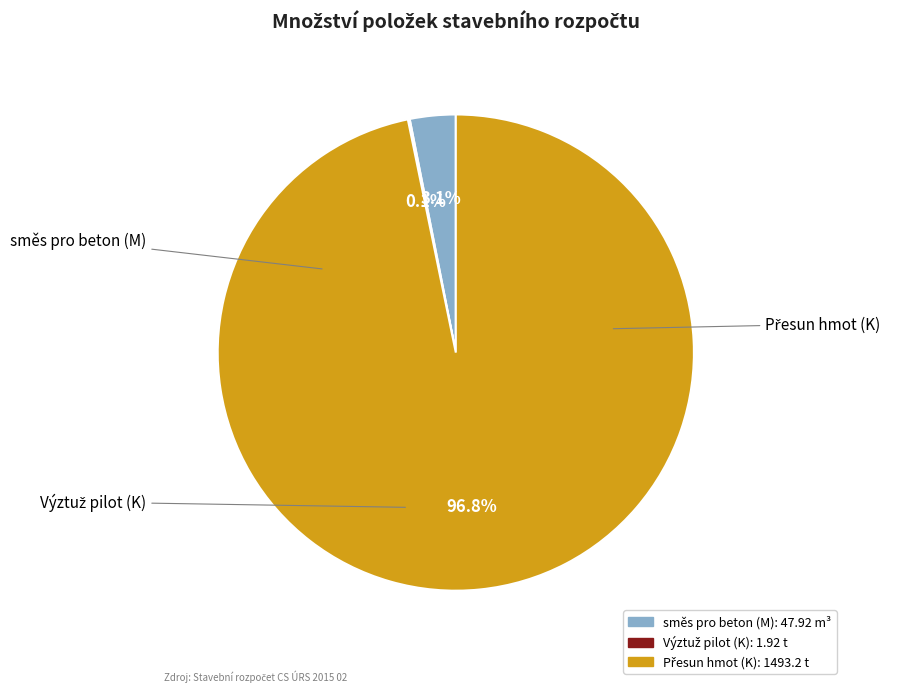

Does any single category account for the majority?

Yes